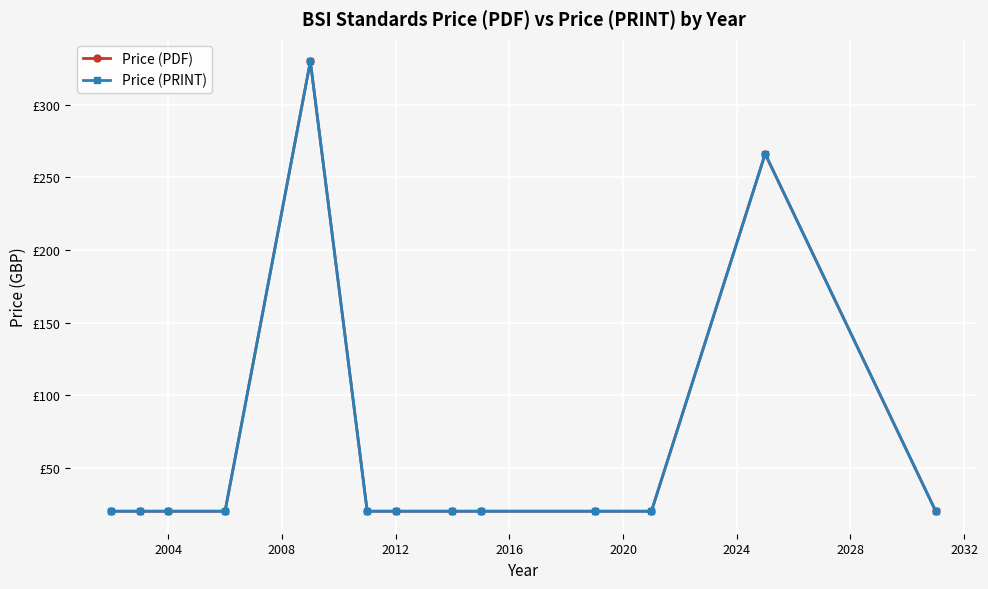

Does the chart have visible grid lines?

Yes